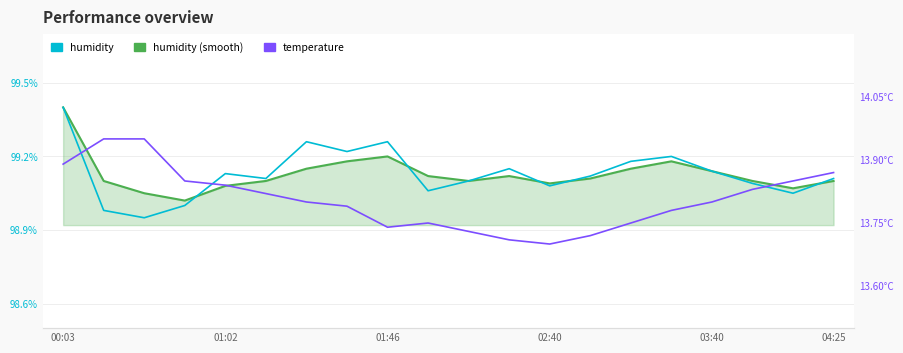

What is the total value across all series at 10?

211.9